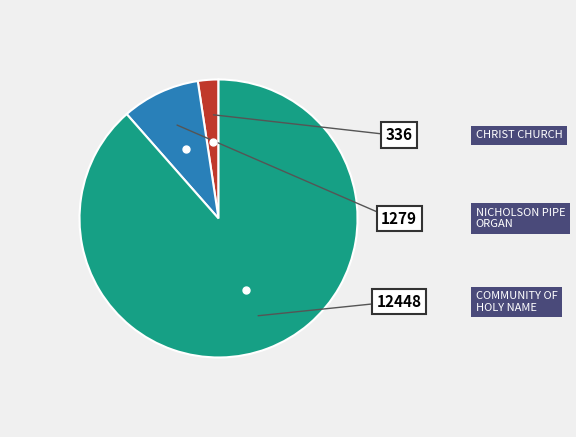

Does any single category account for the majority?

Yes